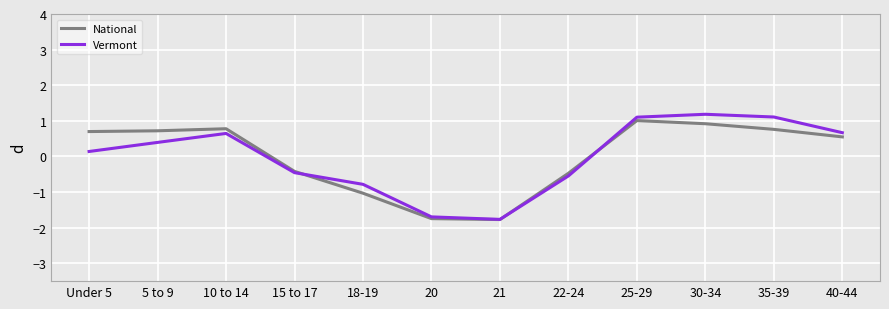

What is the minimum value for National?

-1.8